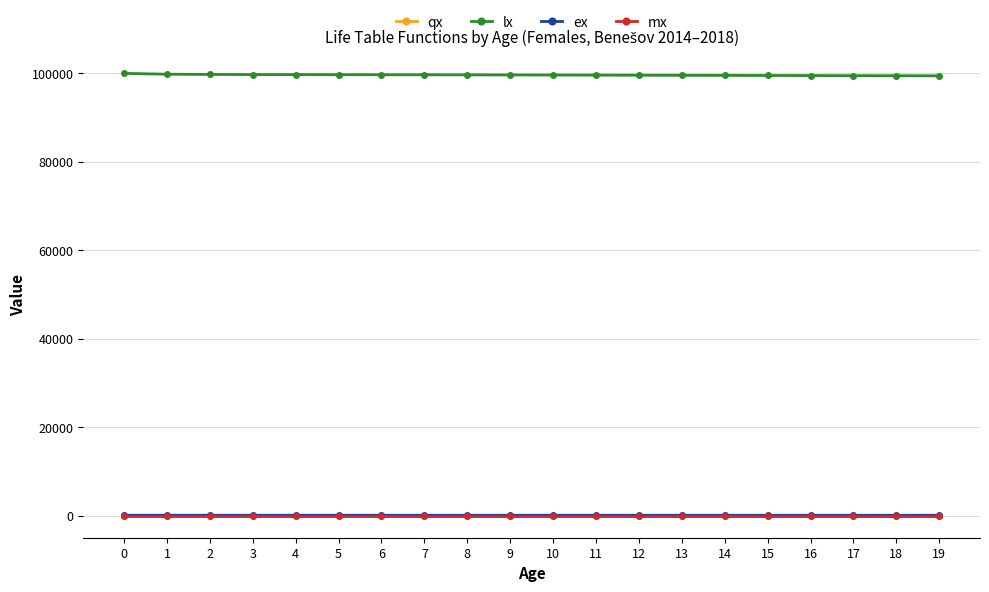

What is the total value across all series at 10?

99691.8